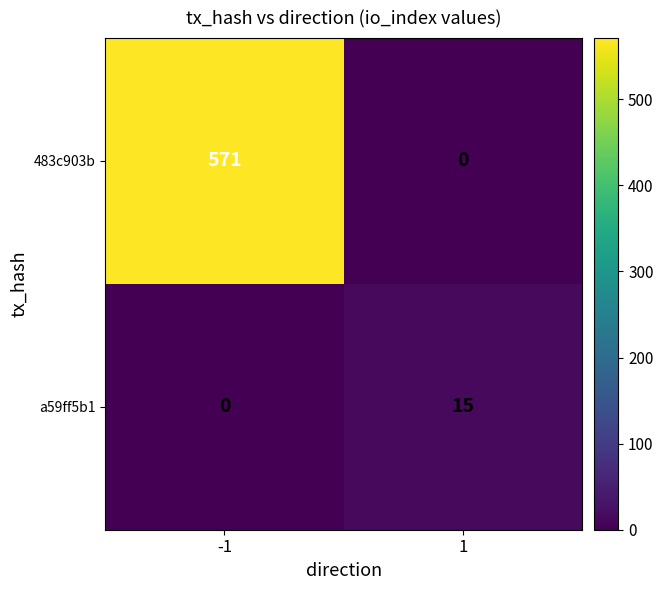

The value of 483c903b at -1 is 571. True or false?

True